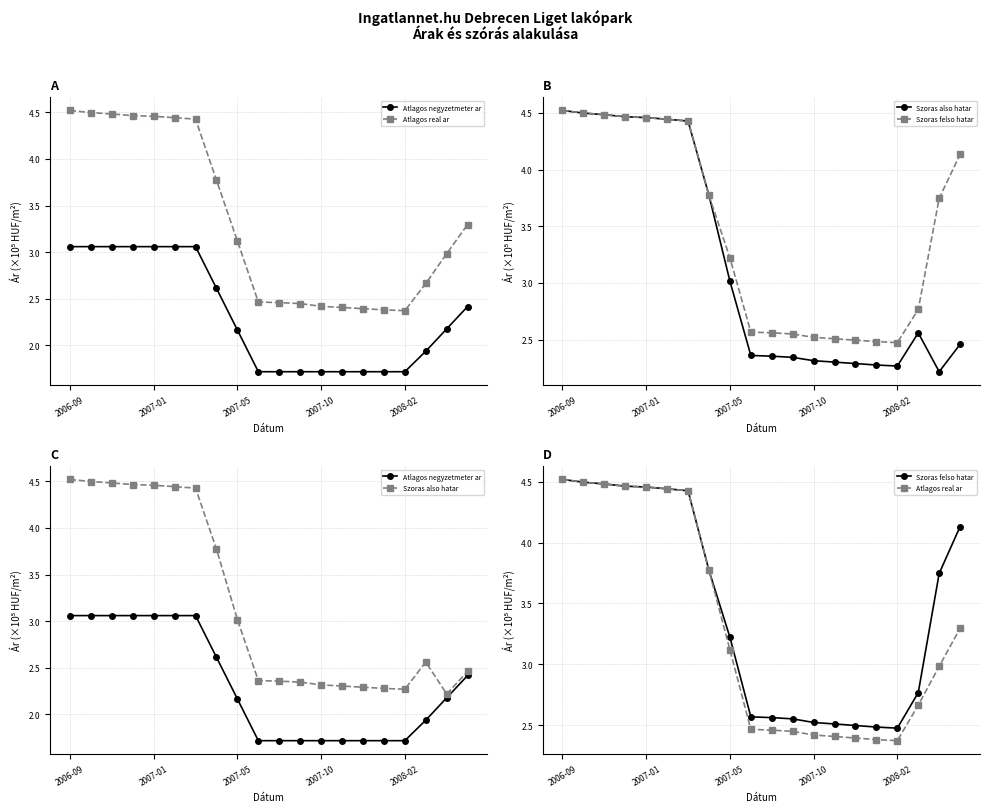

Where is the first local minimum for Atlagos real ar?

2008-02